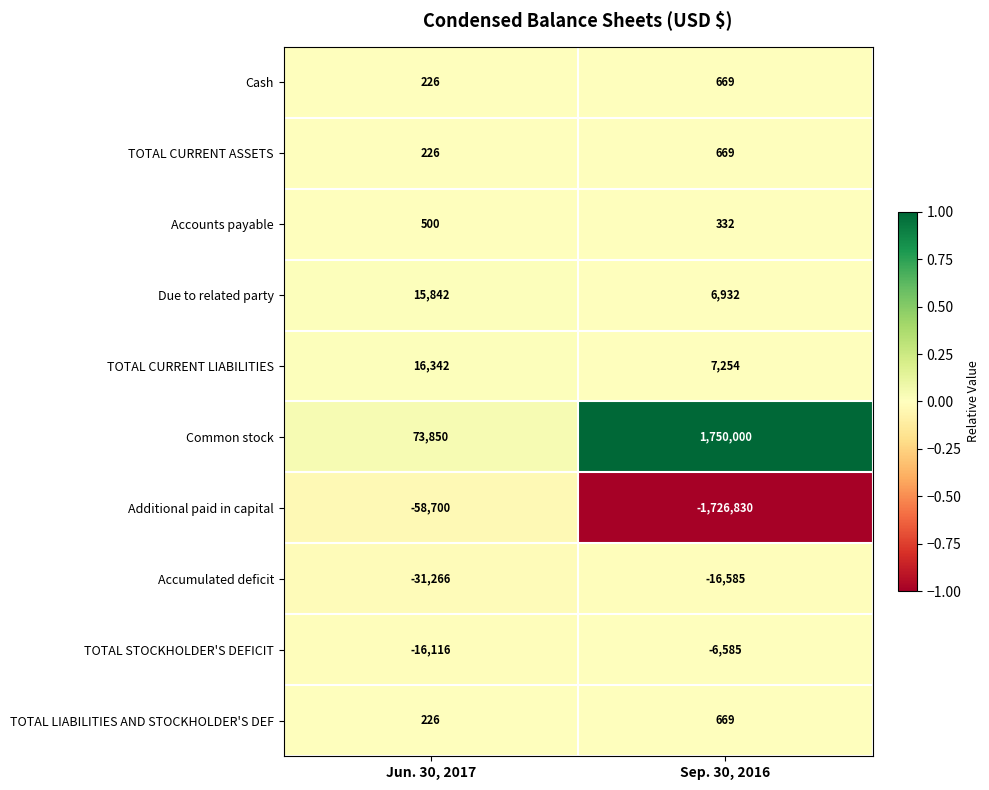

What is the smallest value displayed?

-1726830